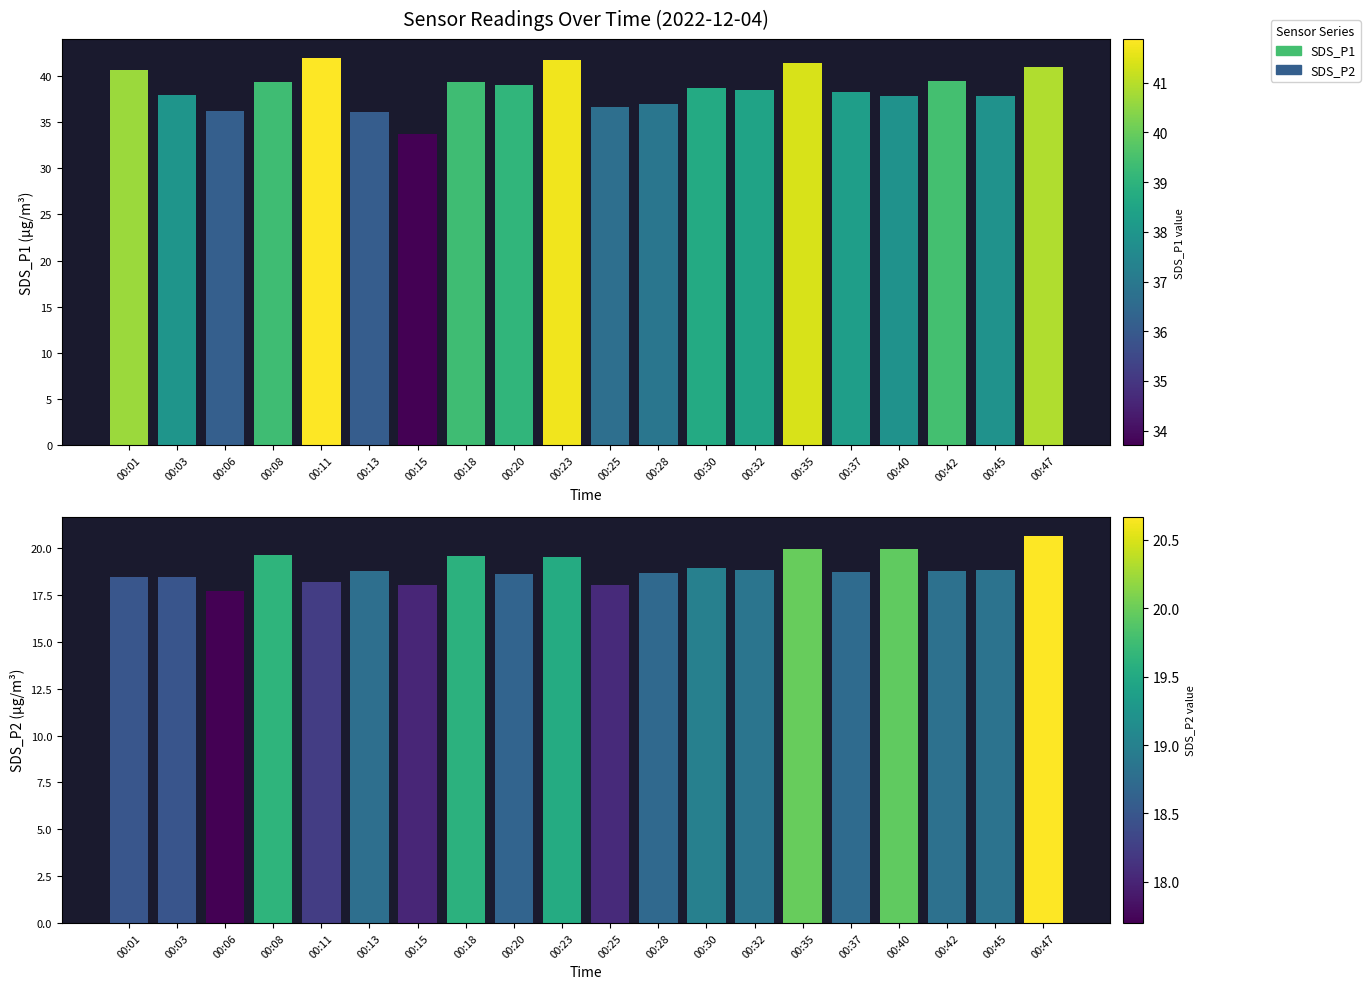

Rank the series by their maximum value, from lowest to highest.

SDS_P2, SDS_P1